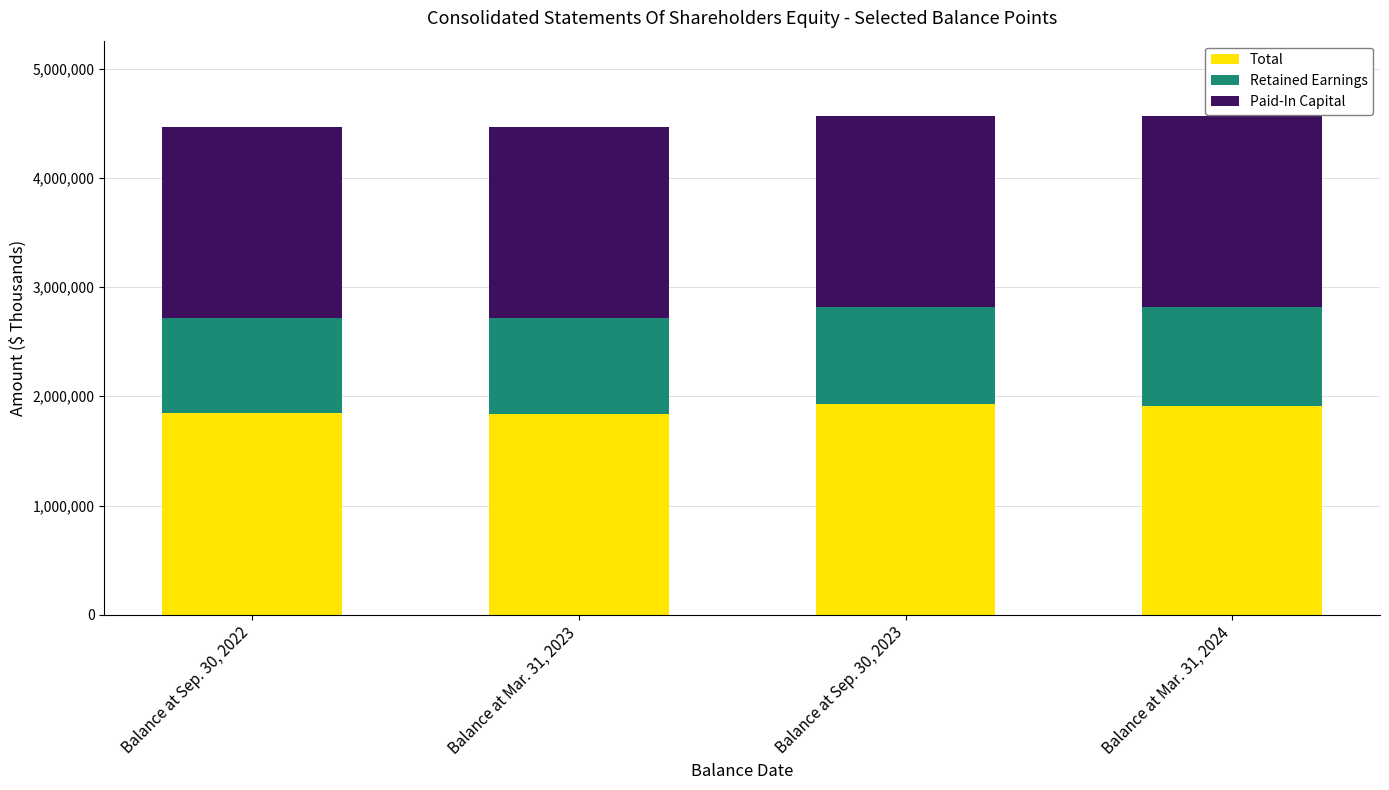

The value of Total at Balance at Sep. 30, 2023 is 3410092. True or false?

False